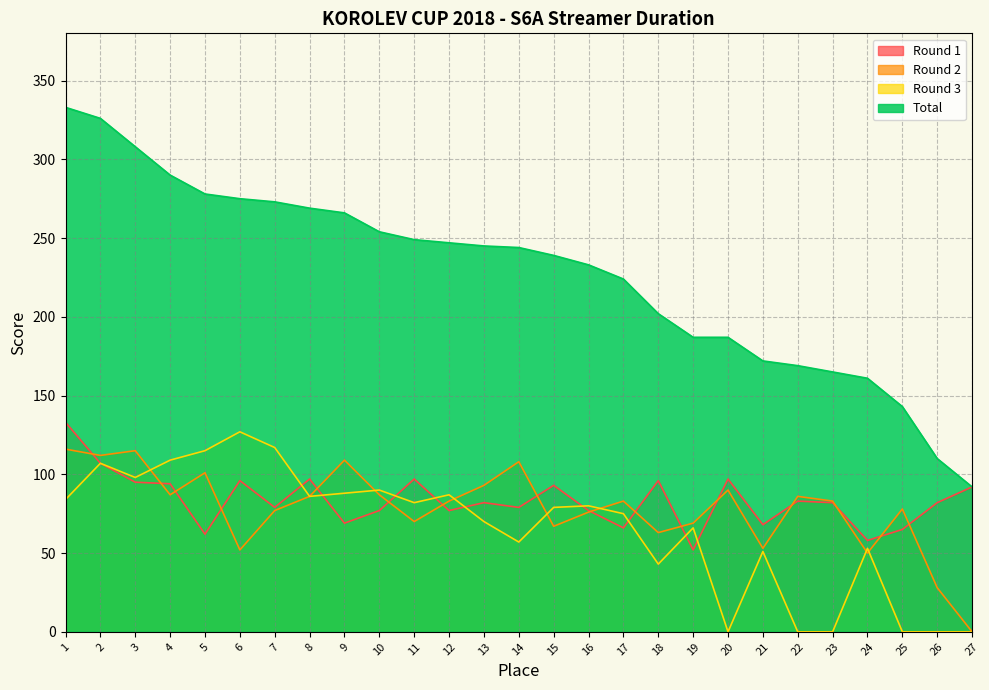

Does the chart have visible grid lines?

Yes